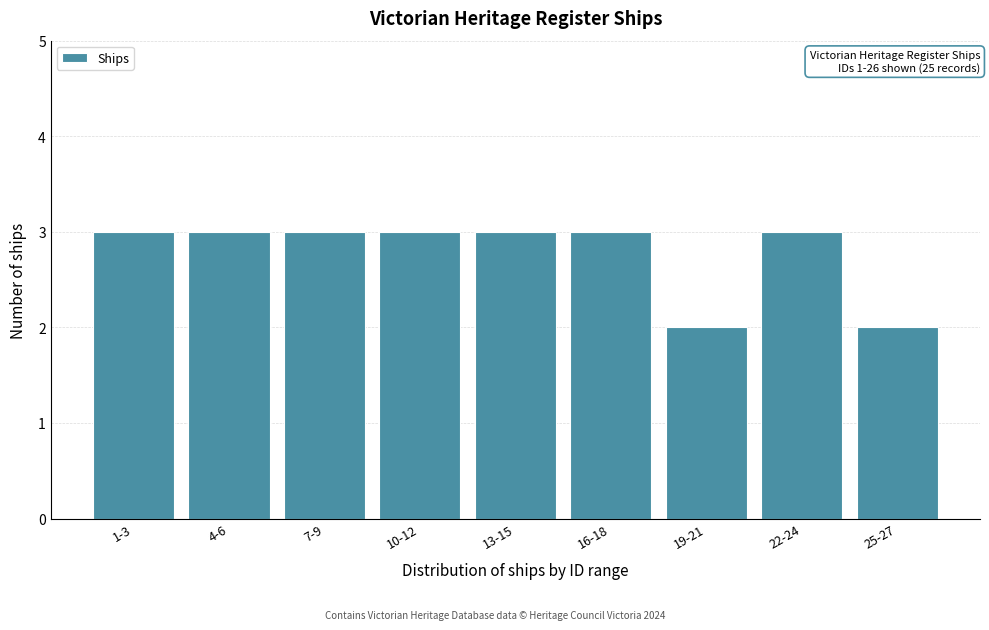

Reading right to left, what are all the values shown in this chart?

2	3	2	3	3	3	3	3	3